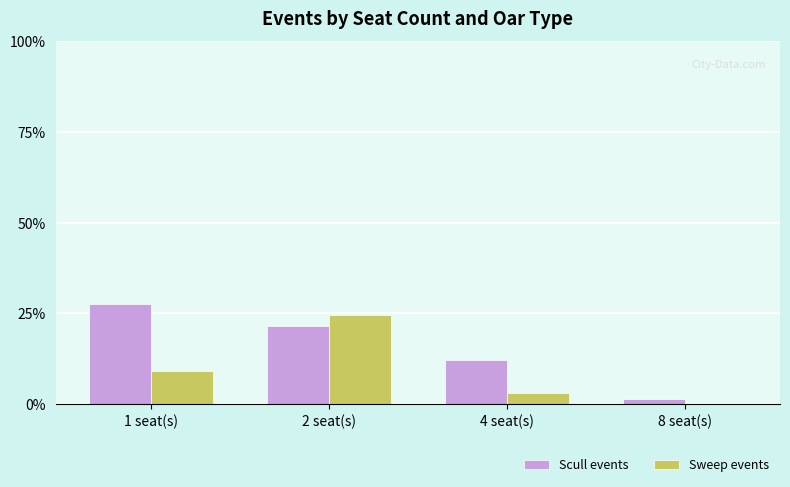

How many groups of bars are there?

4